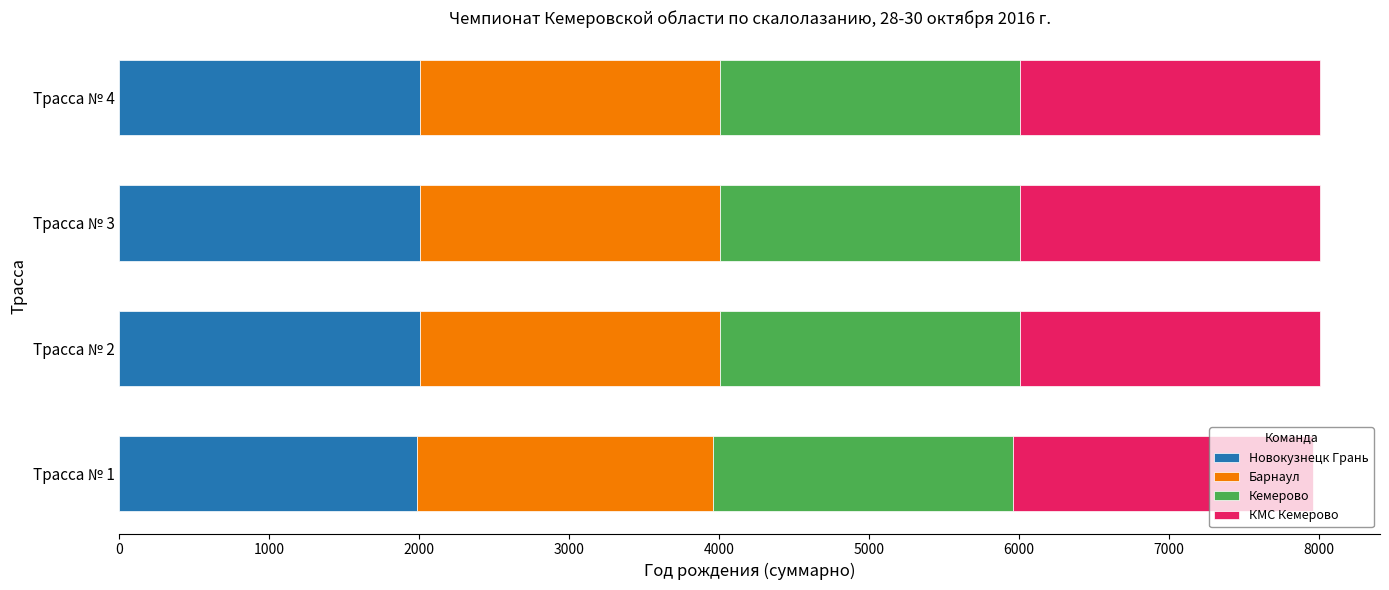

The value of Новокузнецк Грань at Трасса № 4 is 478. True or false?

False